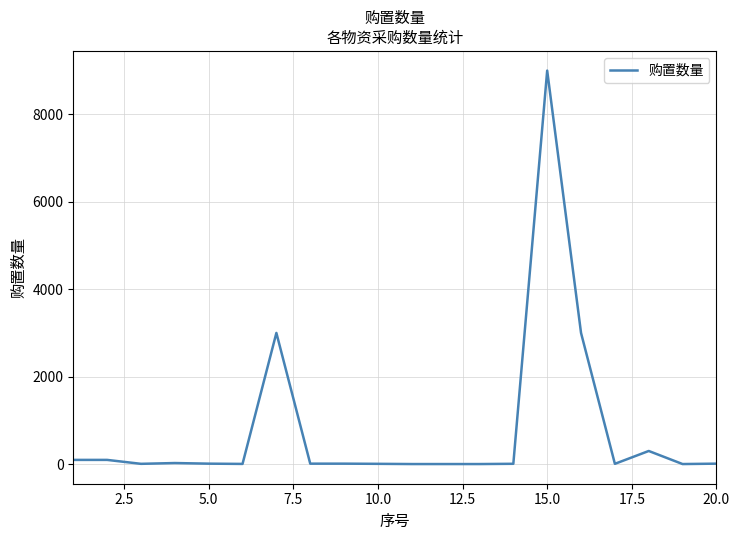

What is the maximum value shown in the chart?

9000